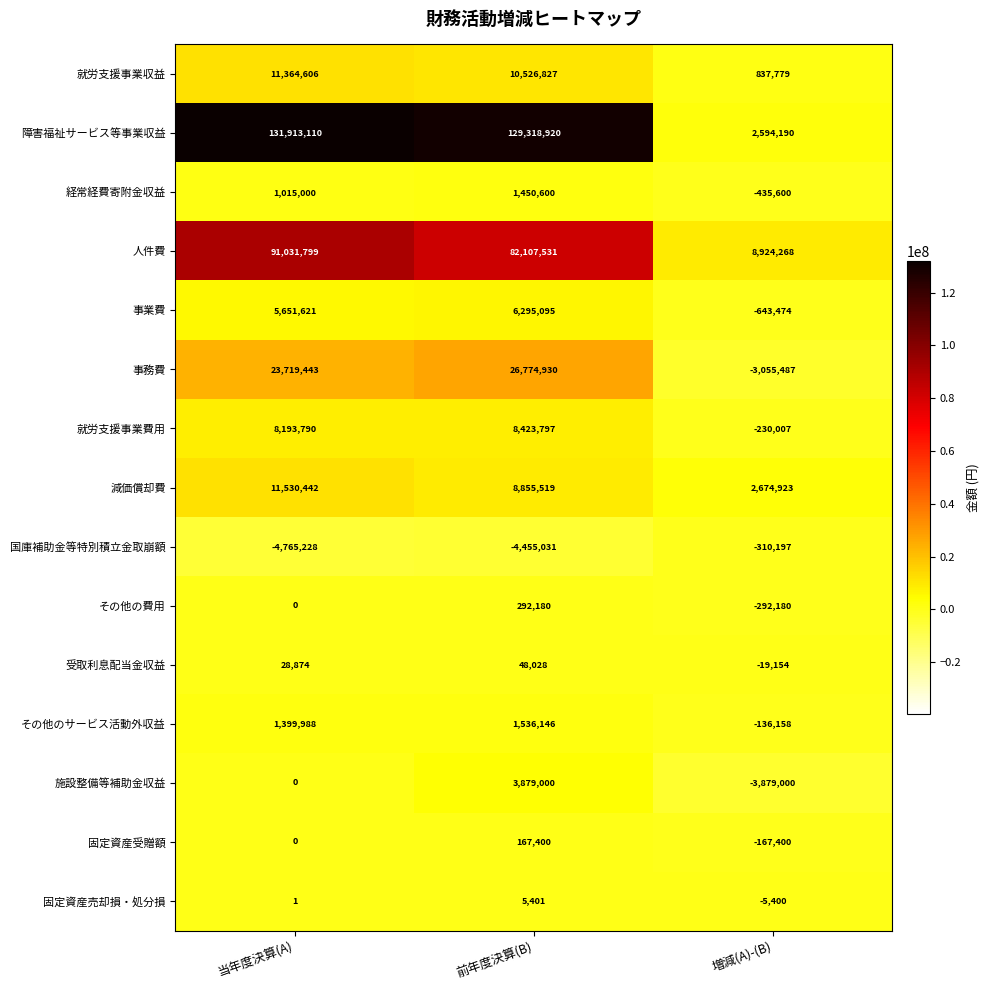

Between 当年度決算(A) and 増減(A)-(B), which series saw the biggest shift?

障害福祉サービス等事業収益